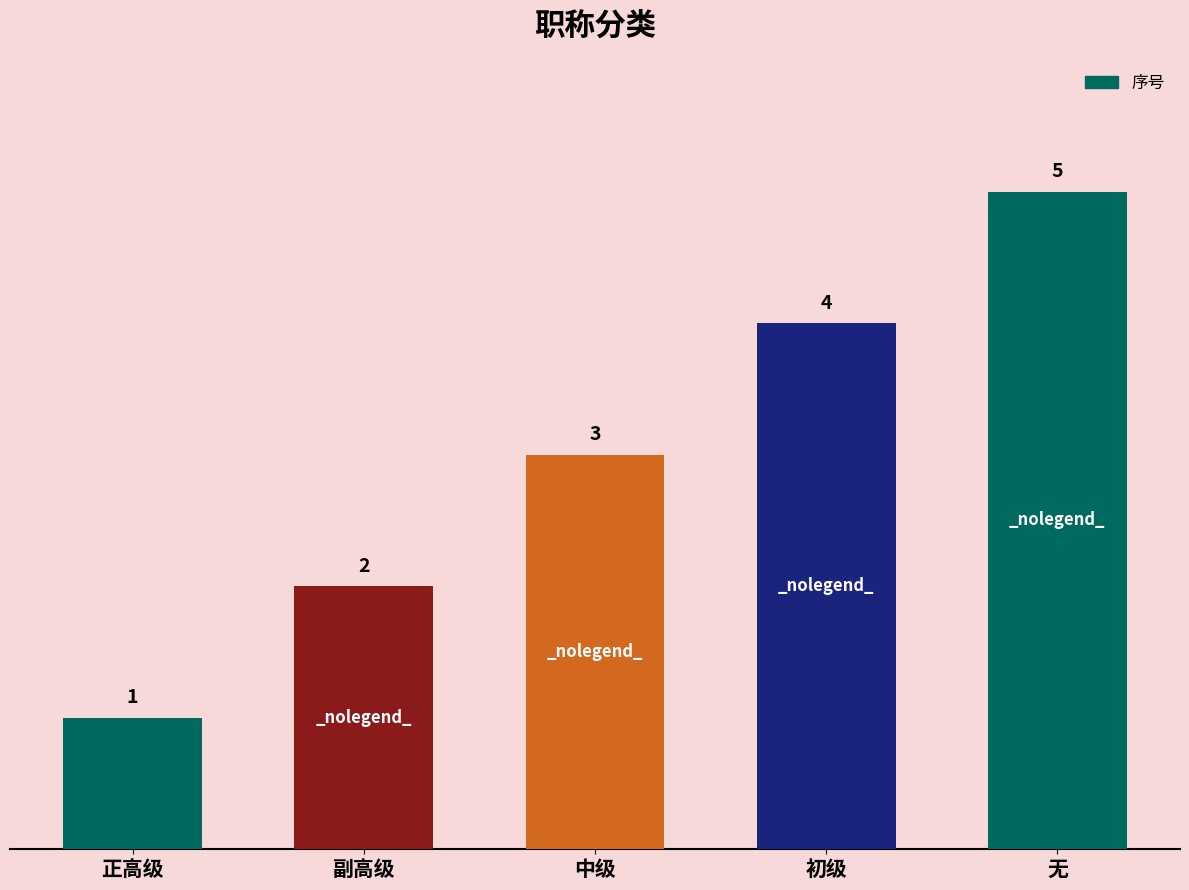

Is it true that the value at 副高级 is 1?

False